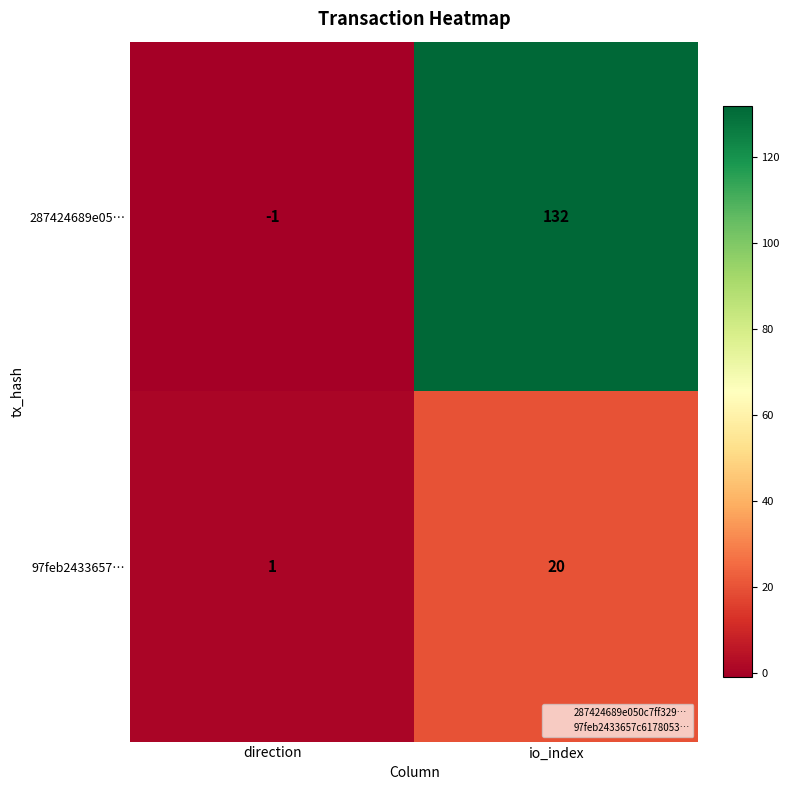

Rank the series at direction from lowest to highest value.

287424689e05…, 97feb2433657…